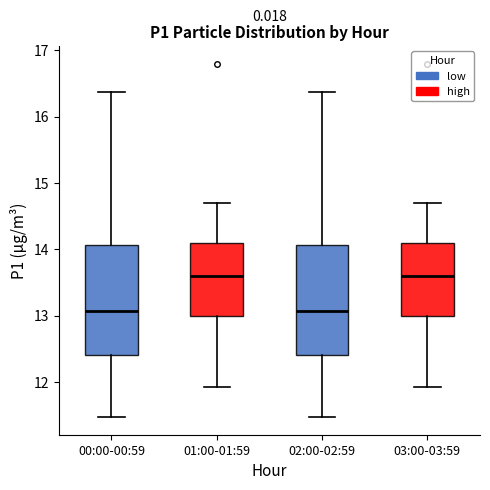

Where is the lower edge of the box for 01:00-01:59 on the y-axis? The values are not printed on the chart, so give them approximately, as read against the axis.

13.0